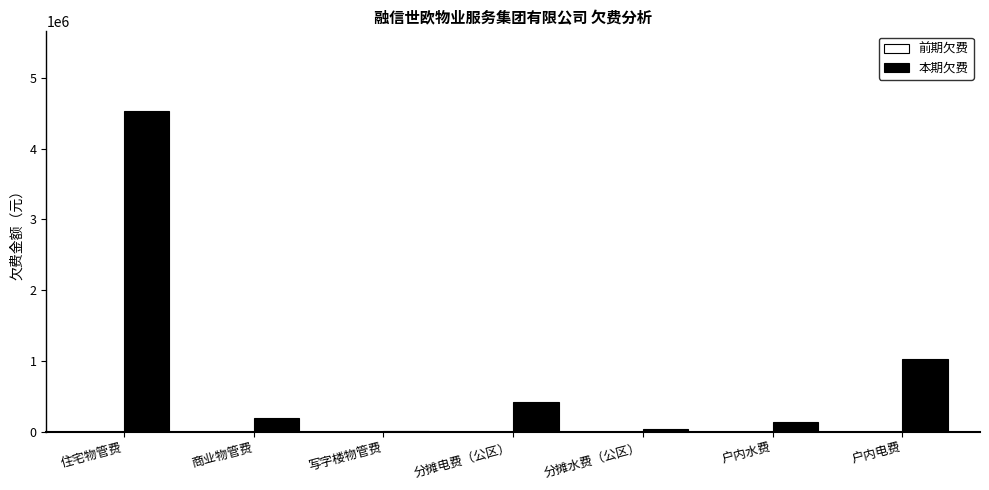

At which label is 本期欠费 closest to 2267796?

户内电费